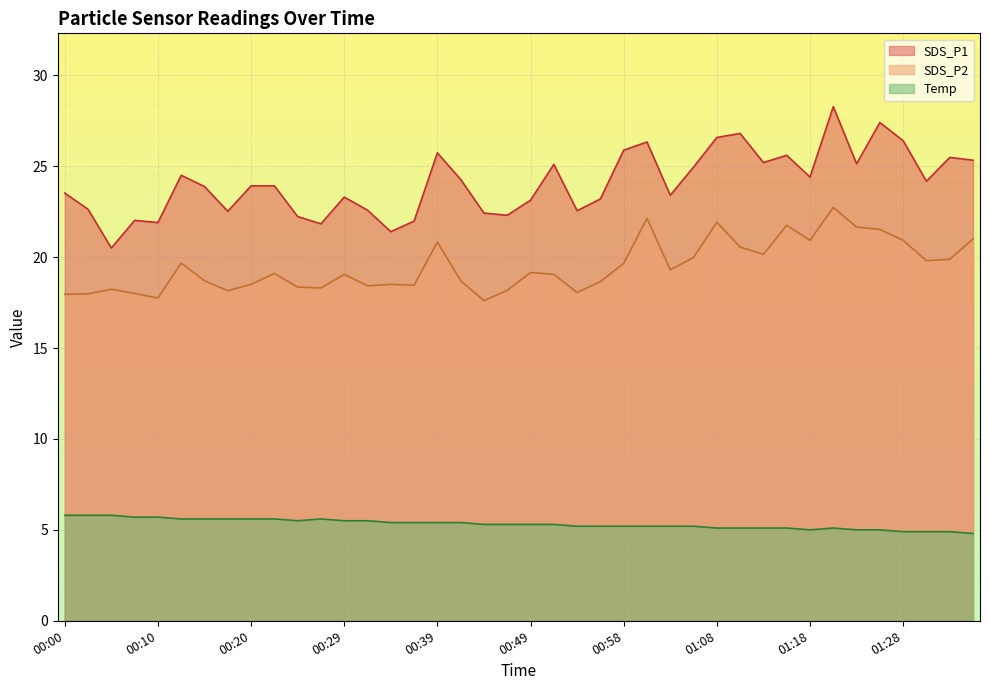

Rank the categories by SDS_P1 value from lowest to highest.

00:05, 00:34, 00:27, 00:10, 00:37, 00:07, 00:24, 00:46, 00:44, 00:17, 00:54, 00:32, 00:02, 00:49, 00:56, 00:29, 01:03, 00:00, 00:15, 00:20, 00:22, 01:30, 00:41, 01:18, 00:12, 01:06, 00:51, 01:23, 01:13, 01:35, 01:33, 01:16, 00:39, 00:58, 01:01, 01:28, 01:08, 01:11, 01:25, 01:20